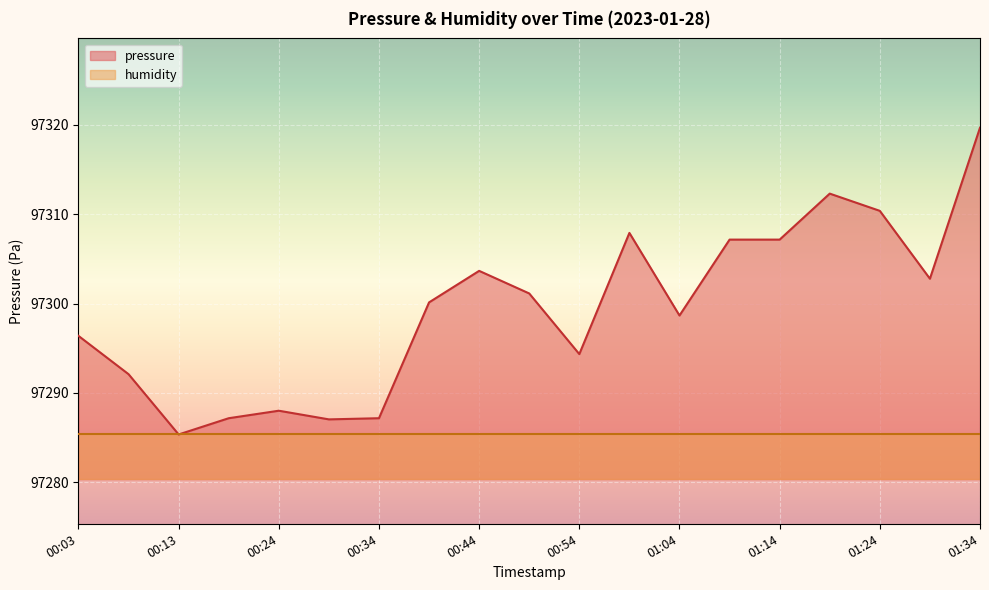

Does the chart display data point markers on the line(s)?

No